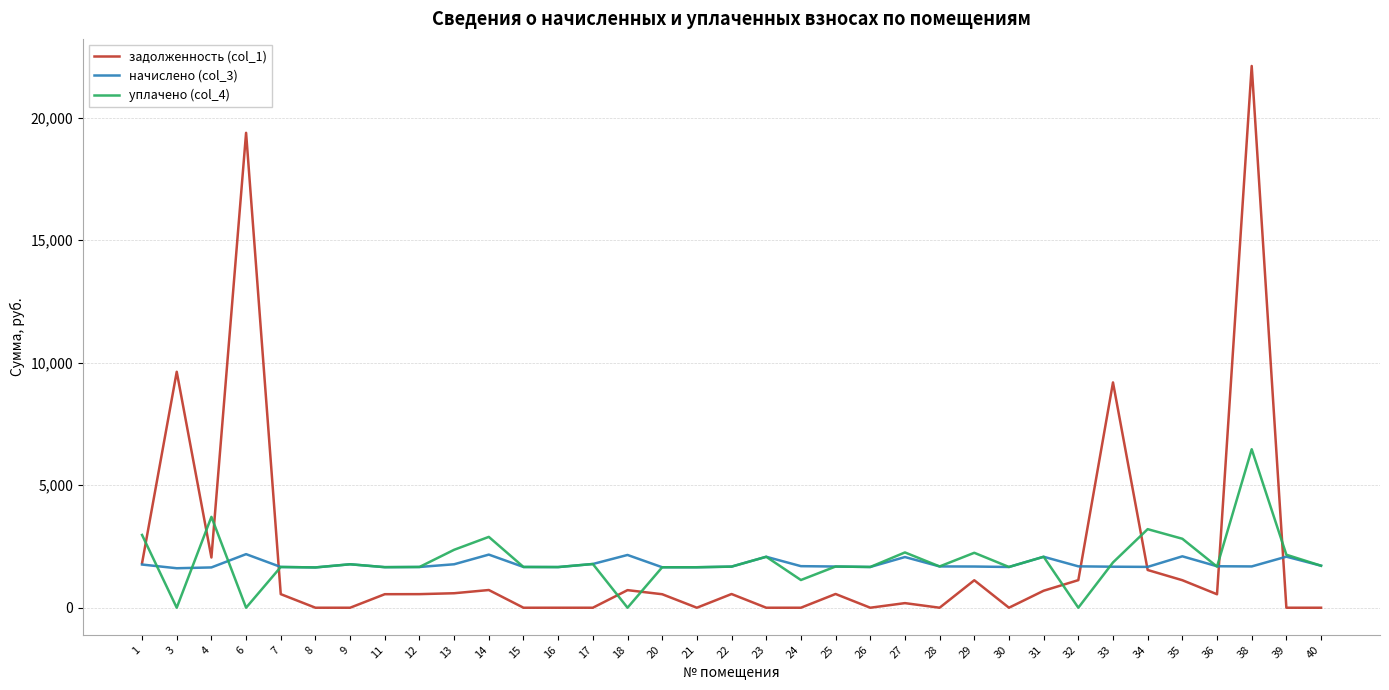

At which label does начислено (col_3) first exceed 1684?

1